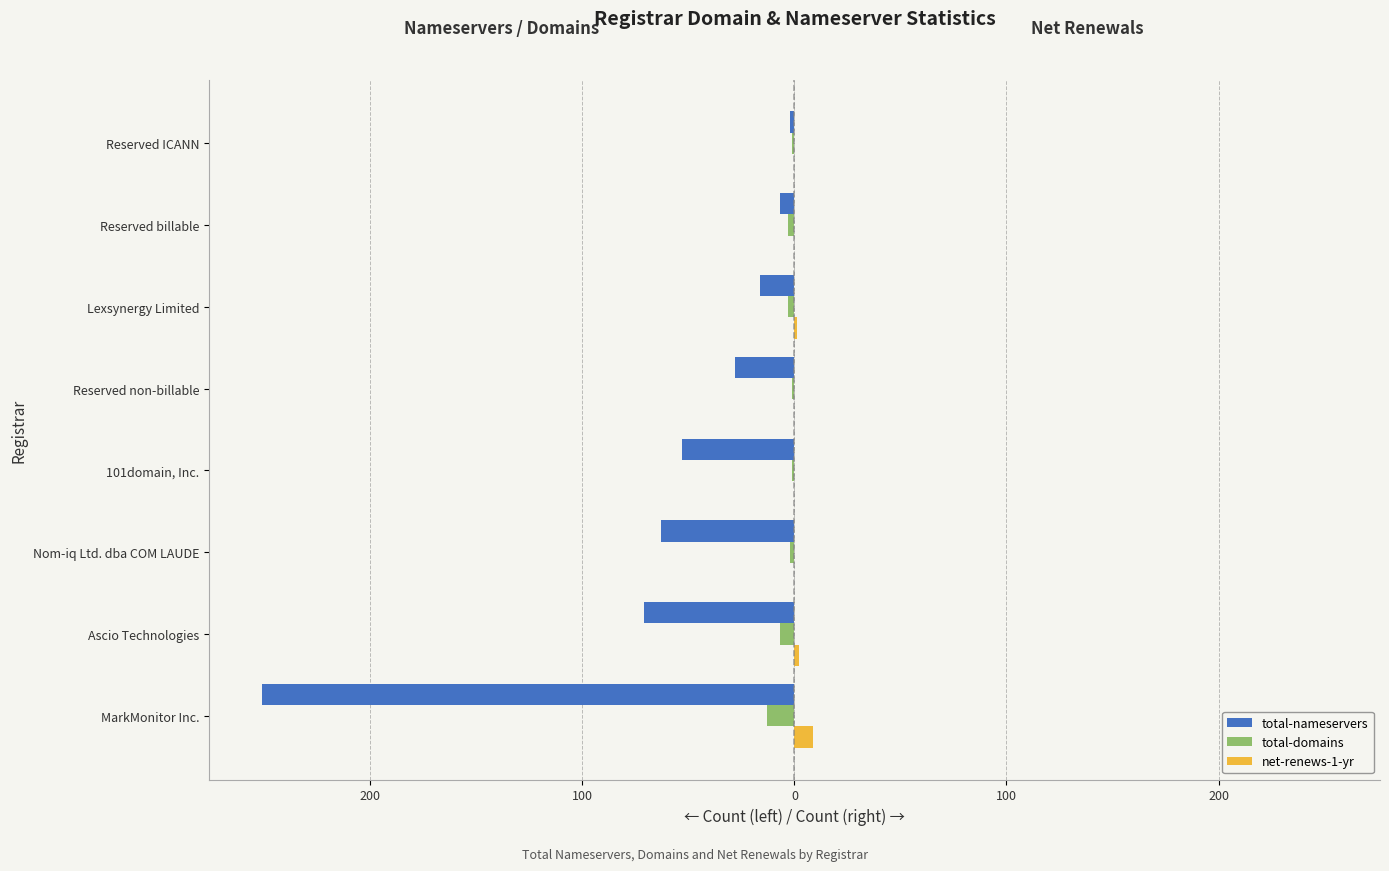

What are all the series names shown in the legend?

total-nameservers, total-domains, net-renews-1-yr